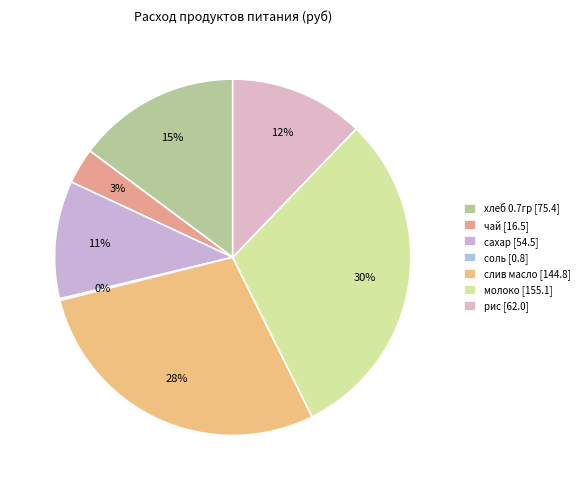

Between чай and хлеб 0.7гр, which is larger?

хлеб 0.7гр